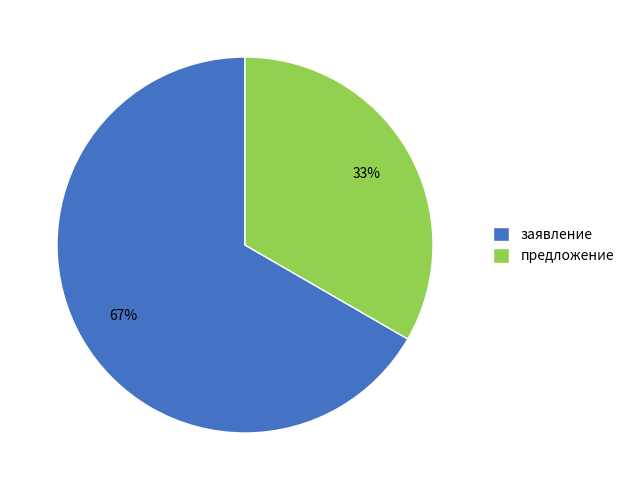

Is it true that предложение is 33% of the pie?

True